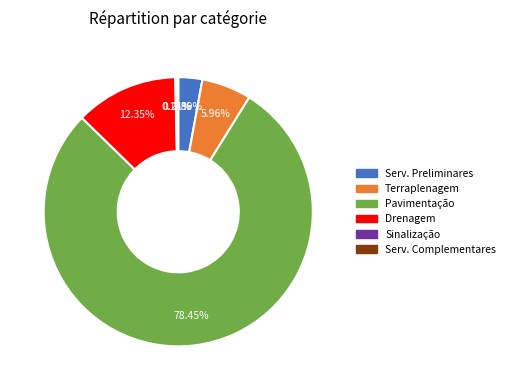

Which slice is the largest?

Pavimentação